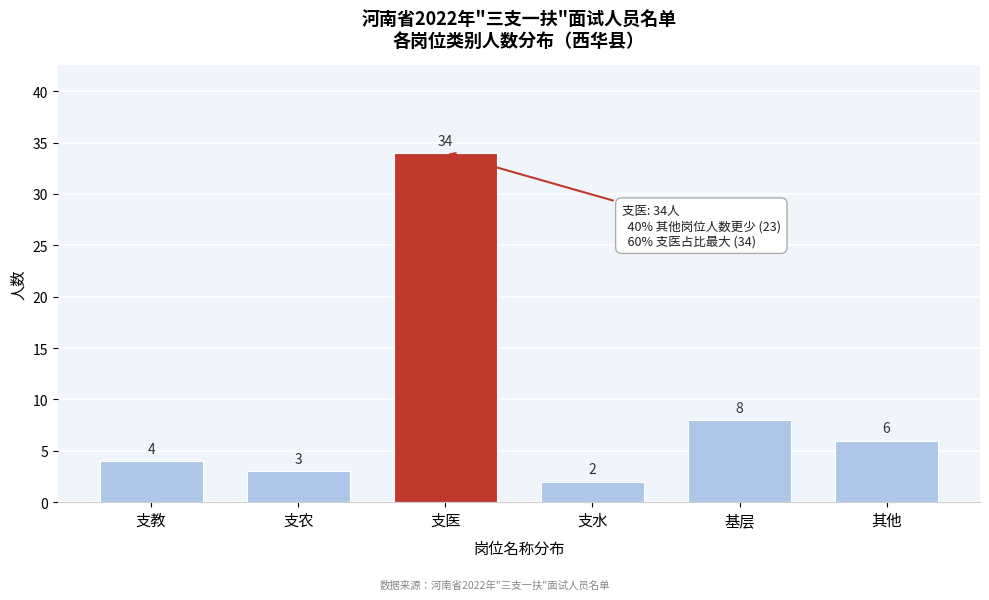

Reading left to right, list all the values displayed in this chart.

支教=4	支农=3	支医=34	支水=2	基层=8	其他=6